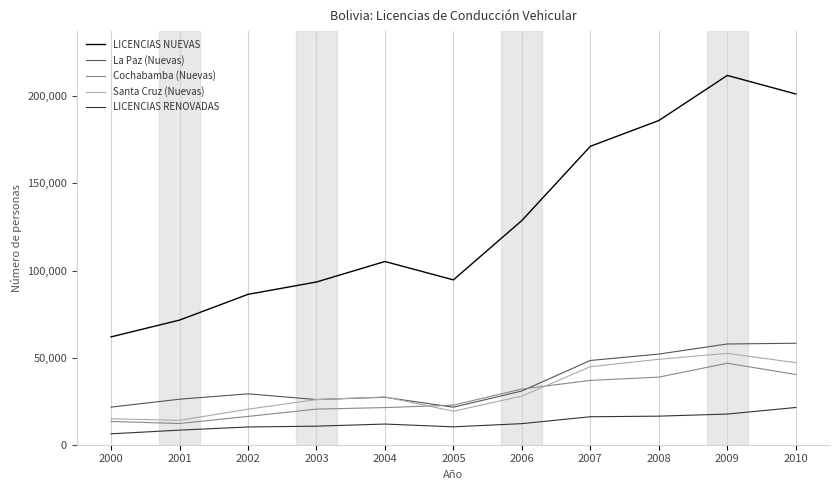

Does the chart display data point markers on the line(s)?

No